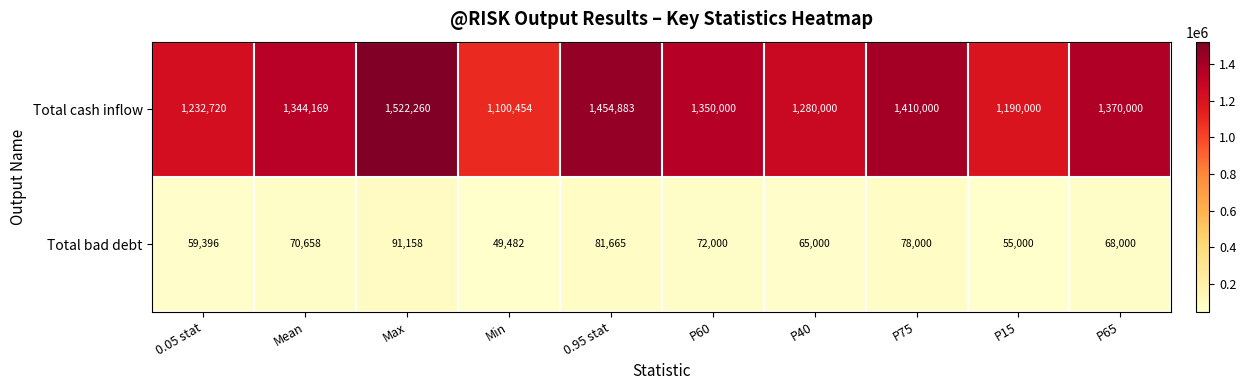

The value of Total bad debt at P60 is 95240. True or false?

False